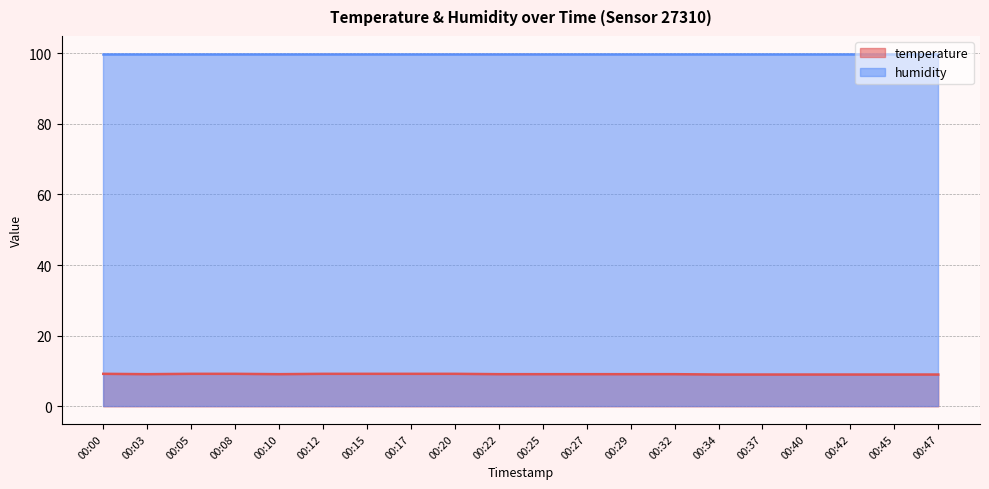

At which label is the value closest to 9?

00:34